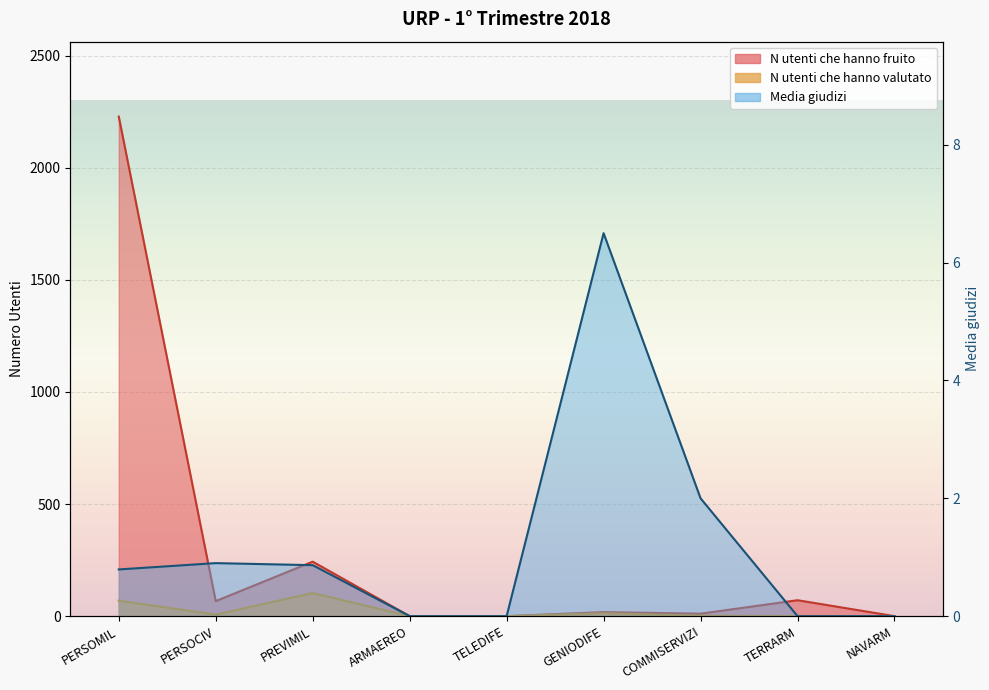

What position from the right is COMMISERVIZI?

3